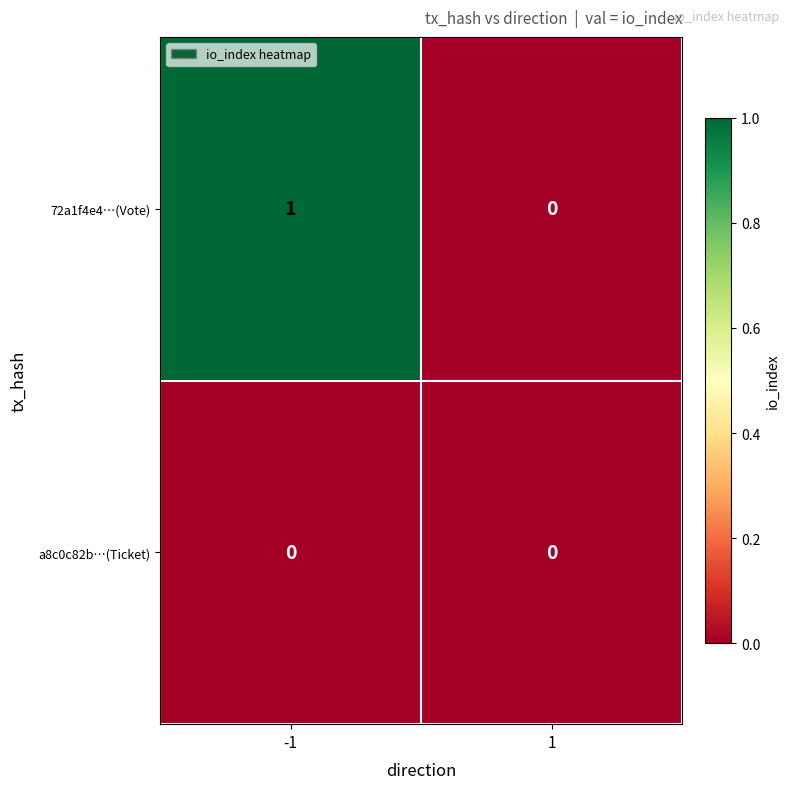

Which series has the largest total across all categories?

72a1f4e4…(Vote)